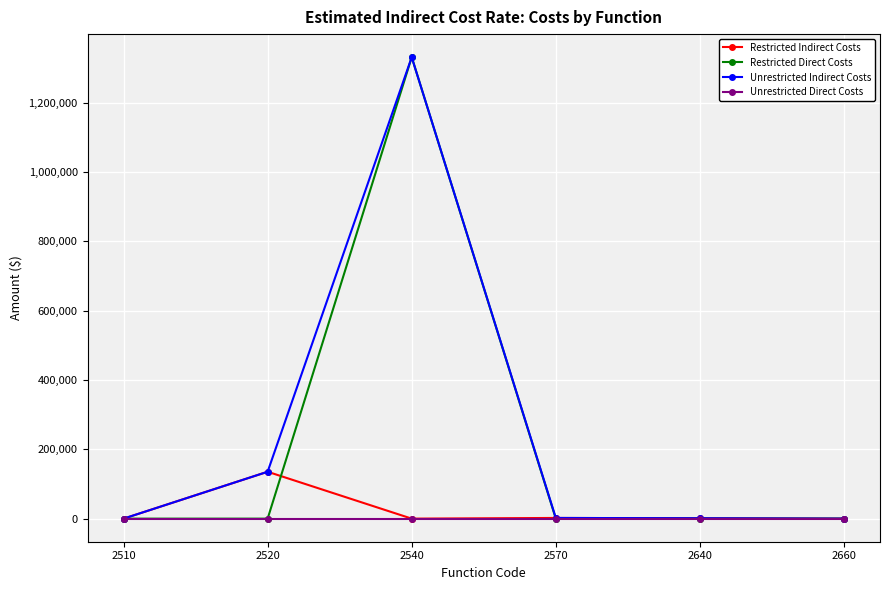

The value of Restricted Direct Costs at 2520 is 0. True or false?

True